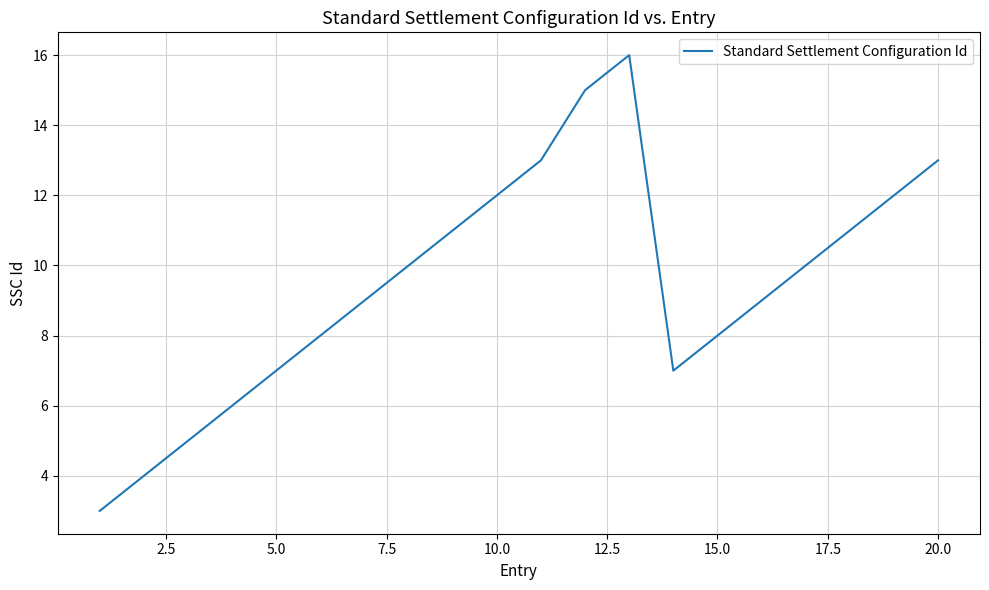

What is the maximum value shown in the chart?

16